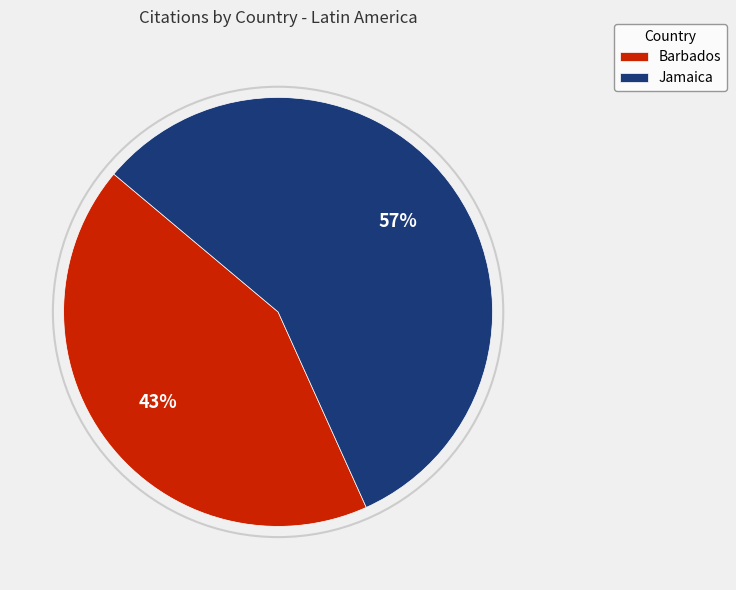

Combined, do Jamaica and Barbados account for over 50%?

Yes